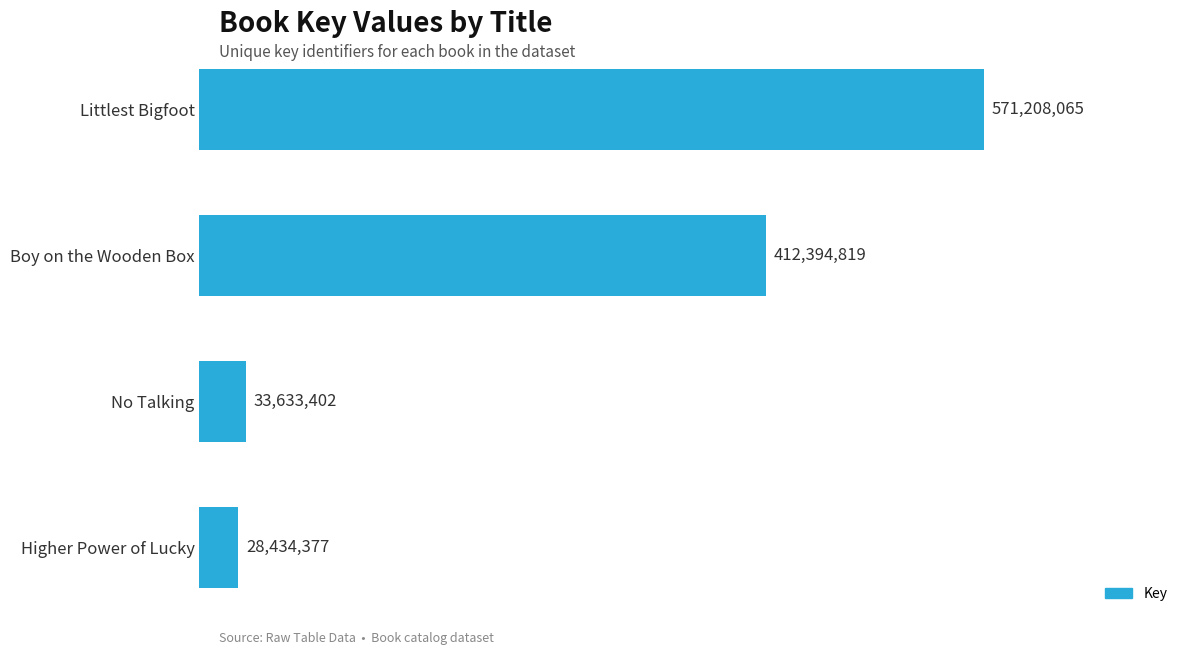

What is the maximum value shown in the chart?

571208065